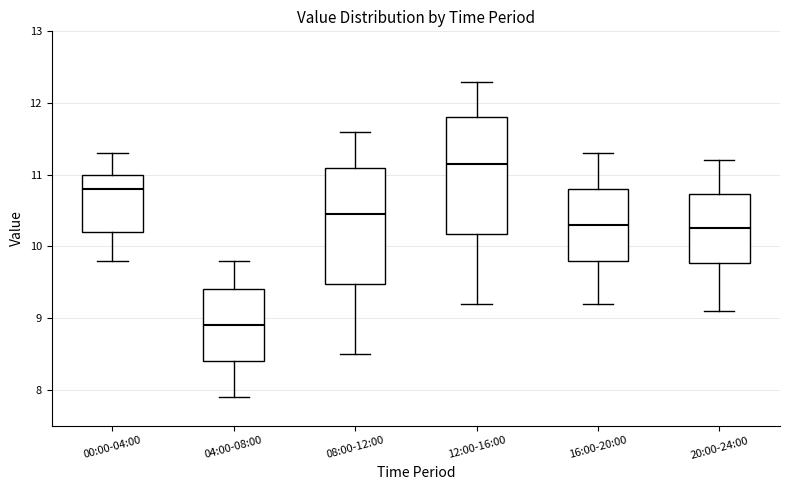

Reading left to right, transcribe this box plot: for each box, give where its median line is, the range the box spans, and where its two whiskers end, as read against the y-axis. The values are not printed on the chart, so give them approximately, as read against the axis.

00:00-04:00: median 10.8, box 10.2 to 11.0, whiskers 9.8 to 11.3
04:00-08:00: median 8.9, box 8.4 to 9.4, whiskers 7.9 to 9.8
08:00-12:00: median 10.5, box 9.5 to 11.1, whiskers 8.5 to 11.6
12:00-16:00: median 11.2, box 10.2 to 11.8, whiskers 9.2 to 12.3
16:00-20:00: median 10.3, box 9.8 to 10.8, whiskers 9.2 to 11.3
20:00-24:00: median 10.3, box 9.8 to 10.7, whiskers 9.1 to 11.2